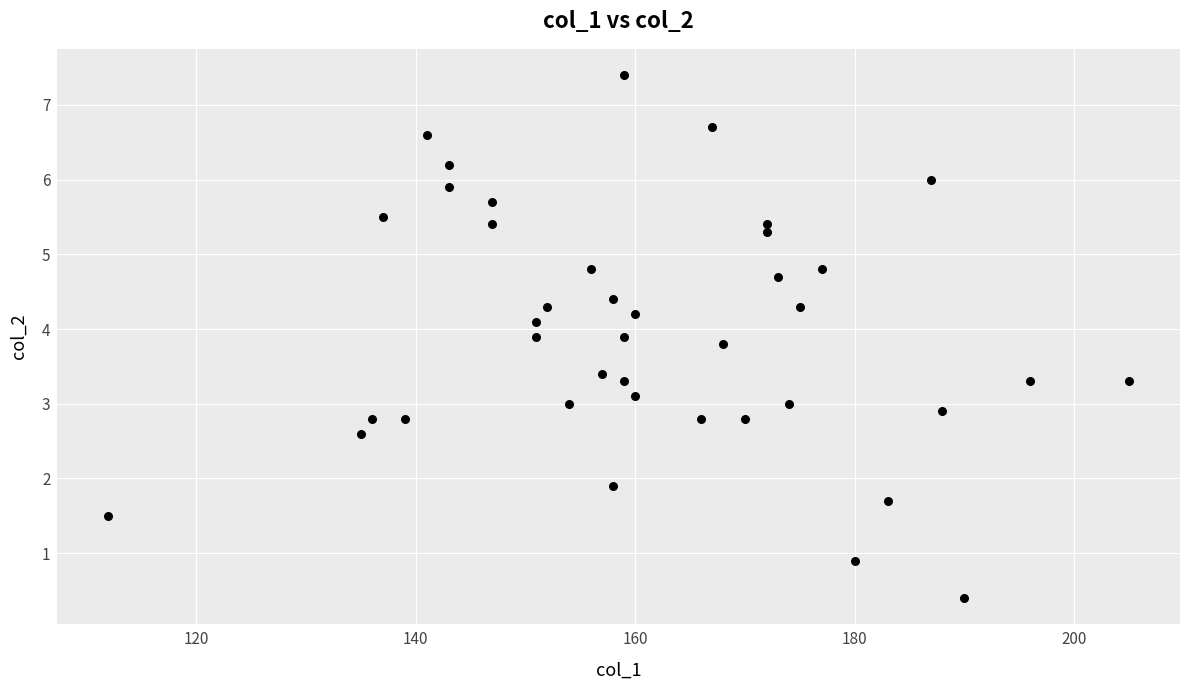

What is the range of X values (max minus min)?

93.0